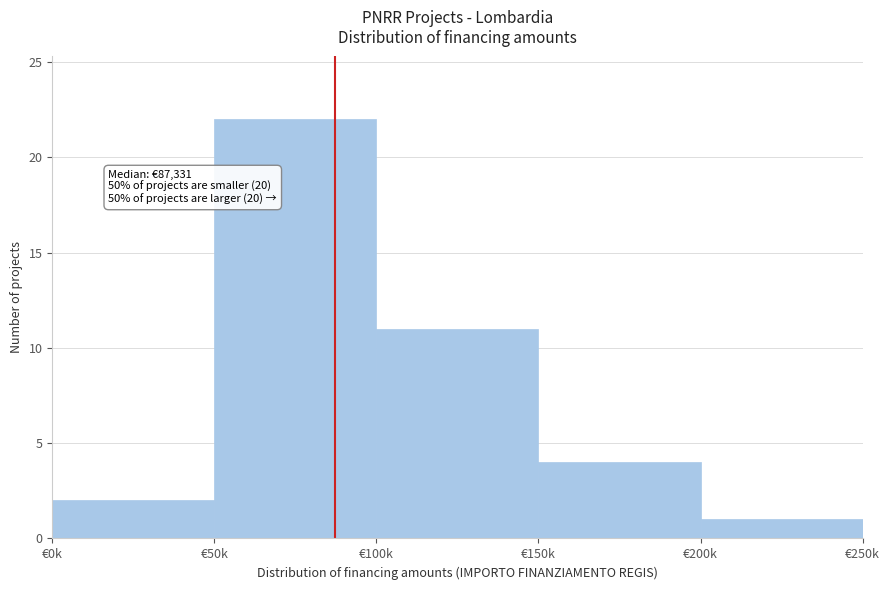

Reading right to left, extract all data points from this chart.

€200k=1	€150k=4	€100k=11	€50k=22	€0k=2